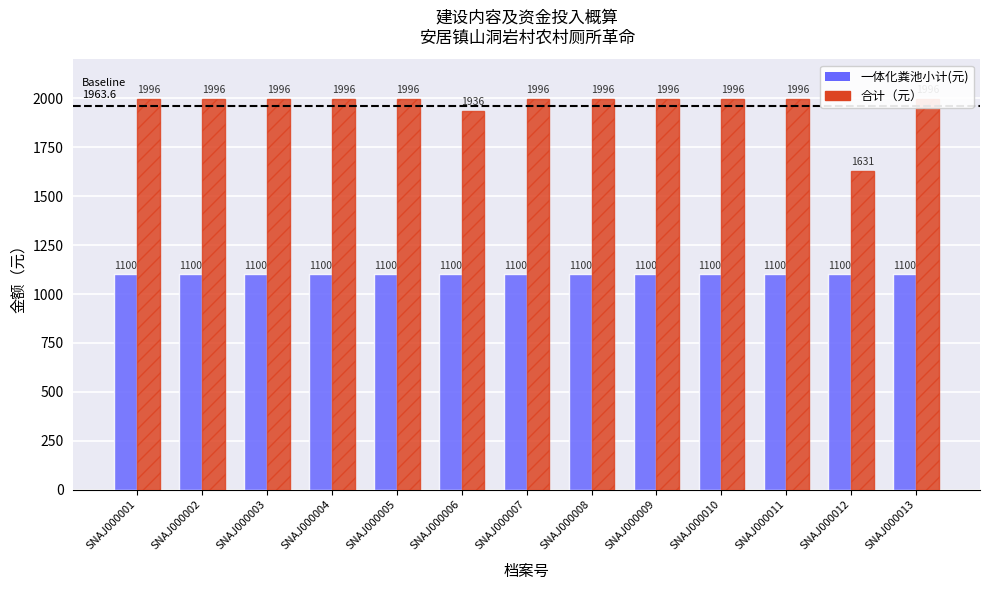

Does the chart contain stacked bars?

No